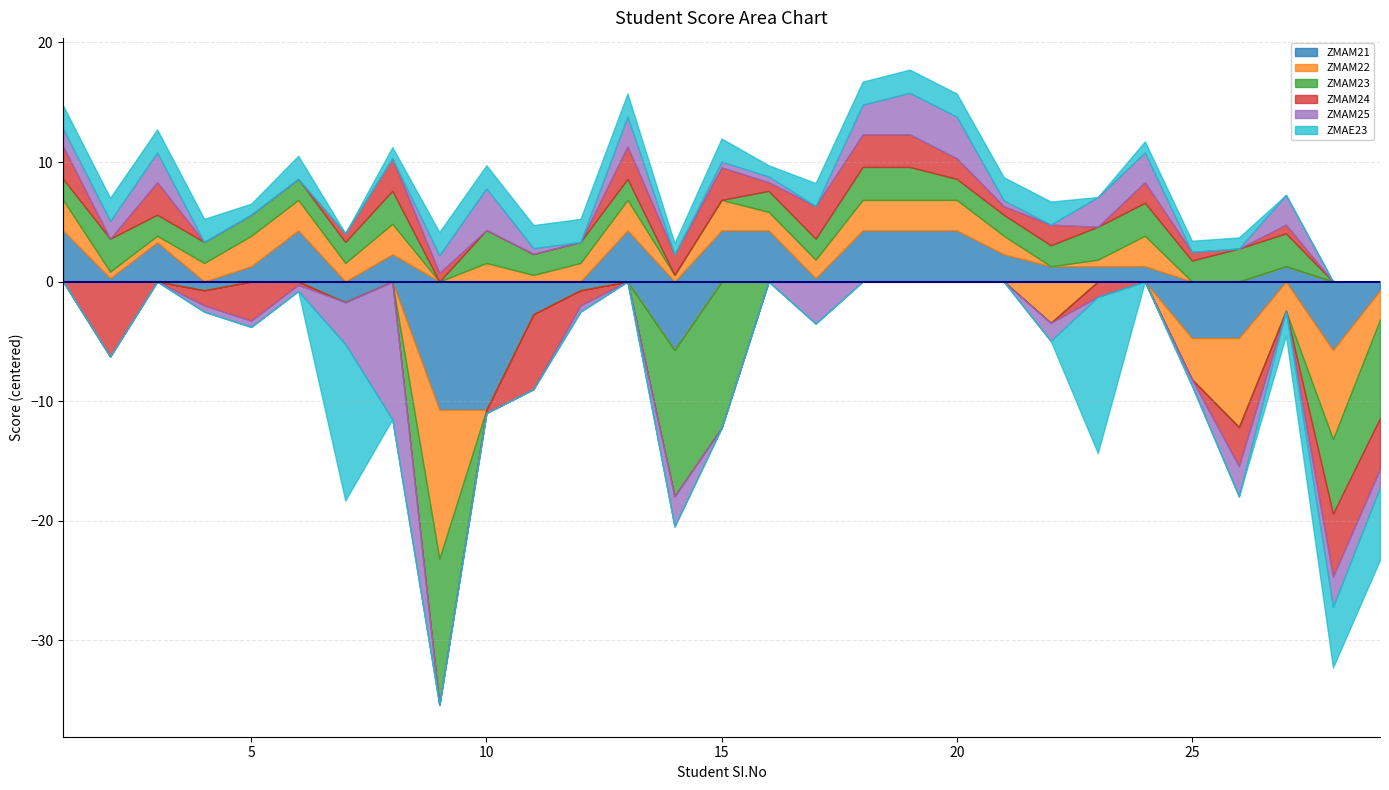

True or false: ZMAM22 and ZMAM25 cross at least once.

True